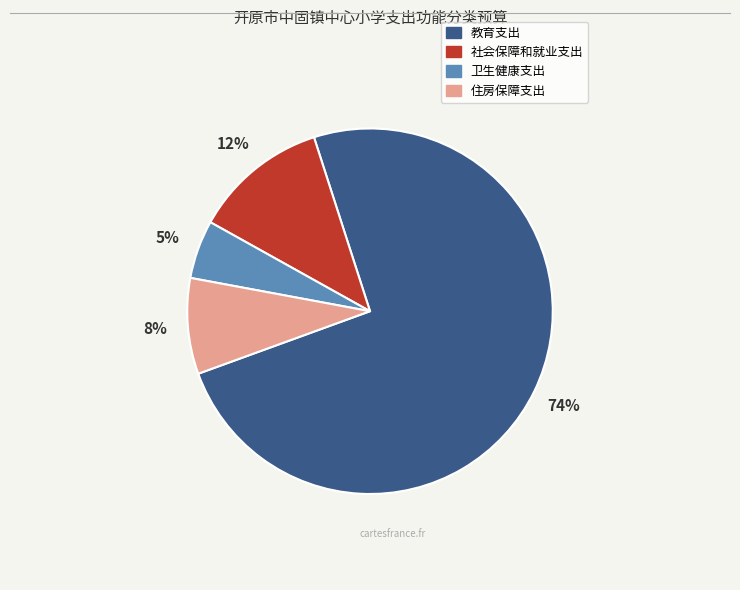

What is the ratio of the value at 卫生健康支出 to the value at 社会保障和就业支出?

0.4